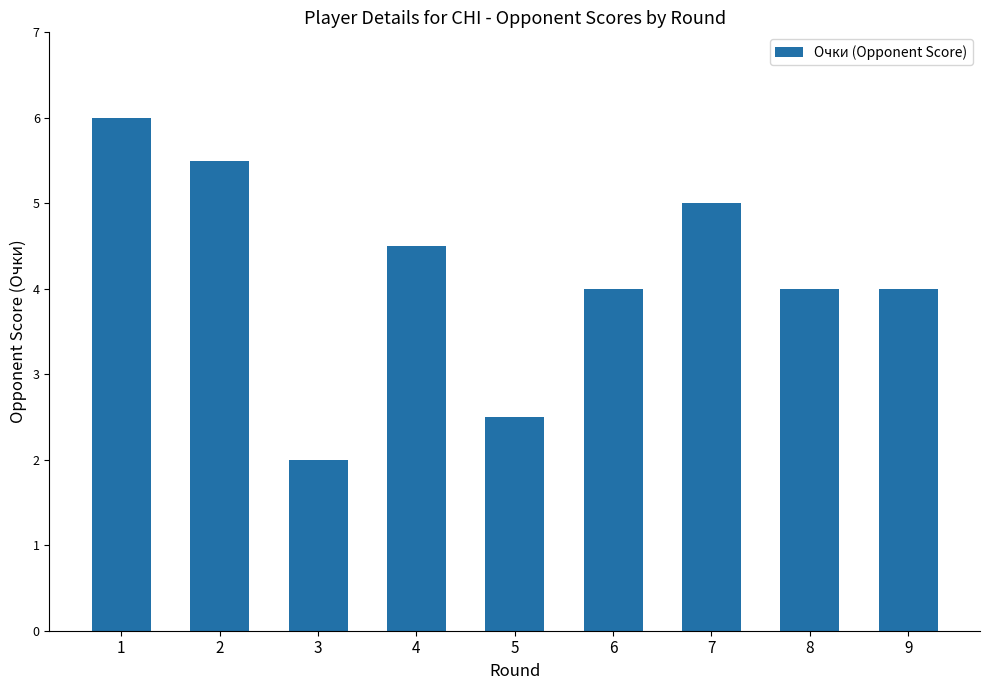

What is the change in value from 1 to 7?

-1.0